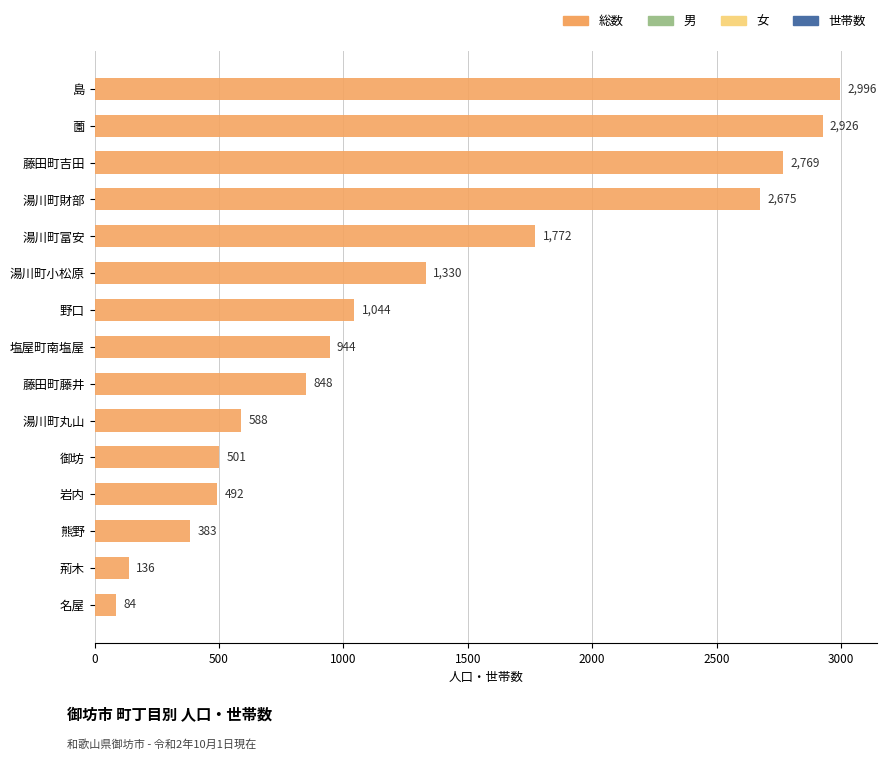

Is it true that the value at 島 is 2996?

True